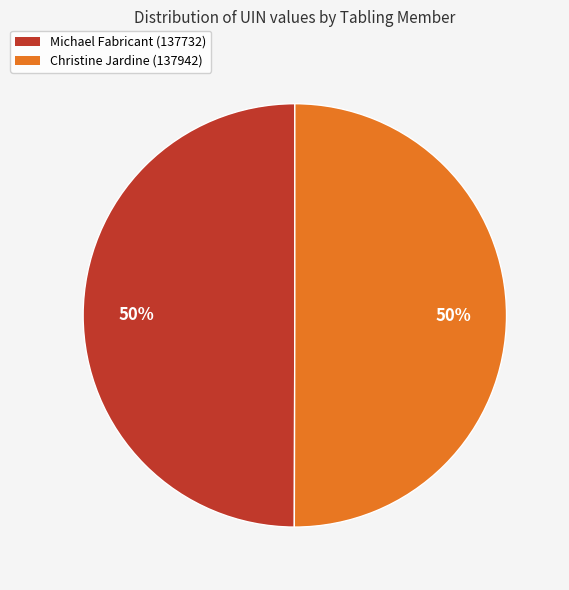

To the nearest percent, what portion does Christine Jardine (137942) represent?

50%